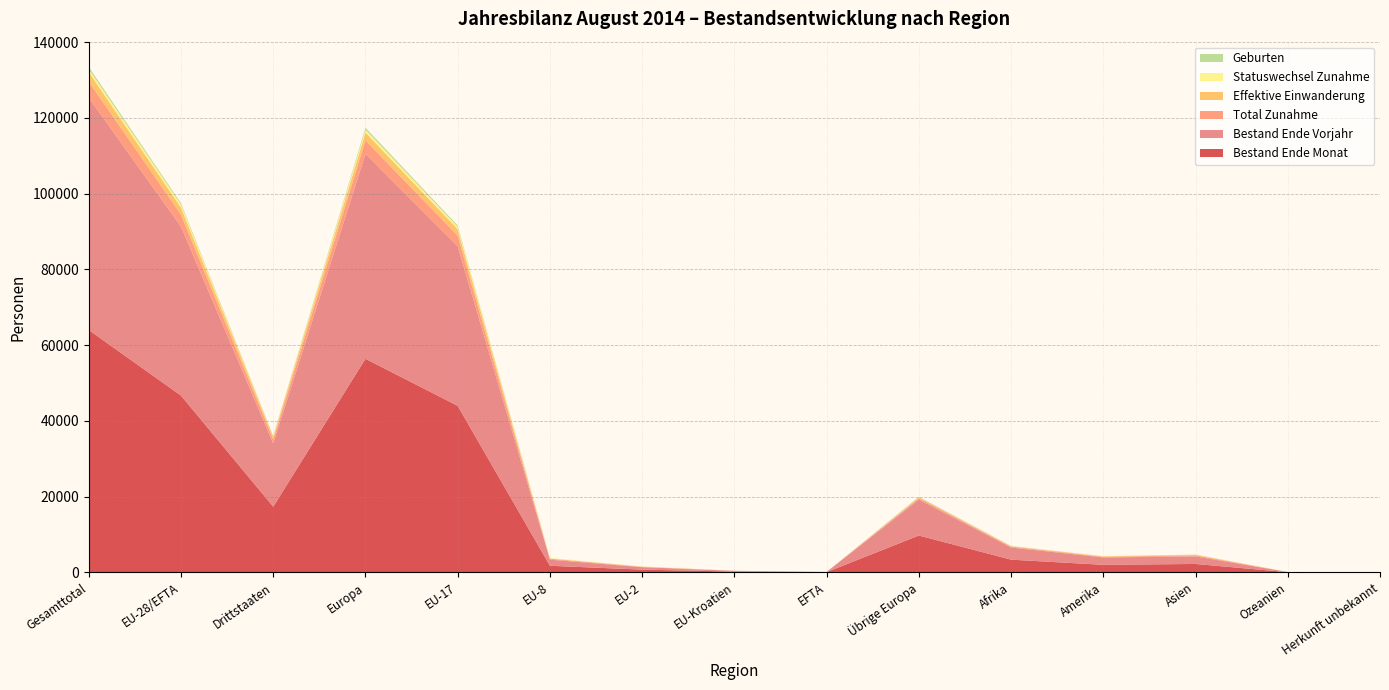

Reading left to right, what are all the values shown in this chart?

Bestand Ende Monat: Gesamttotal=63993	EU-28/EFTA=46662	Drittstaaten=17331	Europa=56380	EU-17=43963	EU-8=1732	EU-2=715	EU-Kroatien=201	EFTA=51	Übrige Europa=9718	Afrika=3347	Amerika=1983	Asien=2210	Ozeanien=43	Herkunft unbekannt=30
Bestand Ende Vorjahr: Gesamttotal=61353	EU-28/EFTA=44640	Drittstaaten=16713	Europa=54125	EU-17=42136	EU-8=1619	EU-2=640	EU-Kroatien=192	EFTA=53	Übrige Europa=9485	Afrika=3209	Amerika=1948	Asien=2005	Ozeanien=41	Herkunft unbekannt=25
Total Zunahme: Gesamttotal=4219	EU-28/EFTA=3147	Drittstaaten=1072	Europa=3546	EU-17=2800	EU-8=231	EU-2=104	EU-Kroatien=11	EFTA=1	Übrige Europa=399	Afrika=237	Amerika=166	Asien=261	Ozeanien=5	Herkunft unbekannt=4
Effektive Einwanderung: Gesamttotal=2519	EU-28/EFTA=1864	Drittstaaten=655	Europa=2078	EU-17=1727	EU-8=95	EU-2=35	EU-Kroatien=6	EFTA=1	Übrige Europa=214	Afrika=112	Amerika=132	Asien=189	Ozeanien=5	Herkunft unbekannt=3
Statuswechsel Zunahme: Gesamttotal=818	EU-28/EFTA=780	Drittstaaten=38	Europa=792	EU-17=603	EU-8=119	EU-2=58	EU-Kroatien=0	EFTA=0	Übrige Europa=12	Afrika=11	Amerika=12	Asien=3	Ozeanien=0	Herkunft unbekannt=0
Geburten: Gesamttotal=552	EU-28/EFTA=364	Drittstaaten=188	Europa=489	EU-17=347	EU-8=8	EU-2=5	EU-Kroatien=4	EFTA=0	Übrige Europa=125	Afrika=41	Amerika=8	Asien=14	Ozeanien=0	Herkunft unbekannt=0